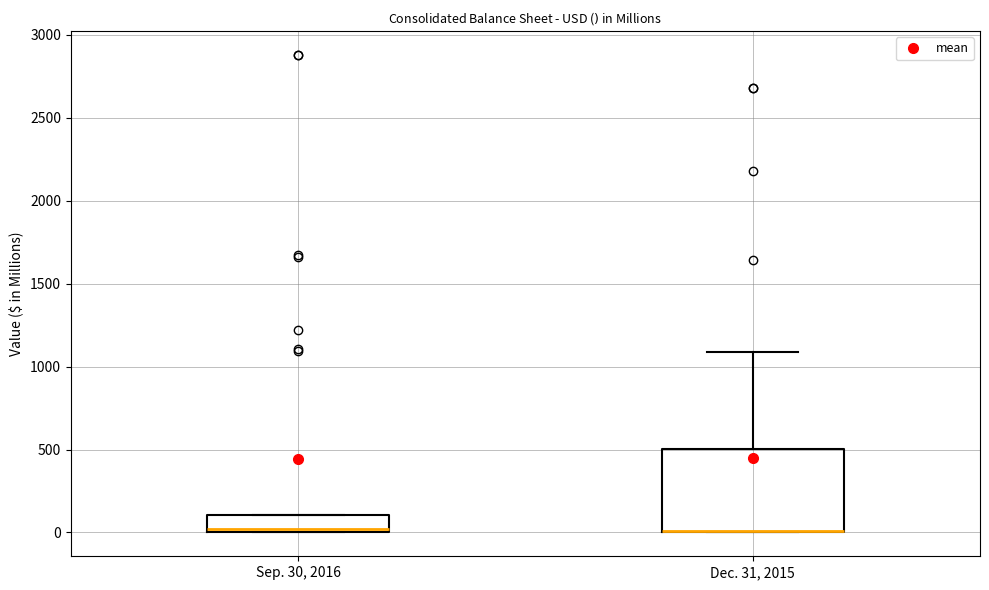

Reading left to right, transcribe this box plot: for each box, give where its median line is, the range the box spans, and where its two whiskers end, as read against the y-axis. The values are not printed on the chart, so give them approximately, as read against the axis.

Sep. 30, 2016: median 0, box 0 to 100, whiskers 0 to 100
Dec. 31, 2015: median 0 (drawn on the box's lower edge), box 0 to 500, whiskers 0 to 1100